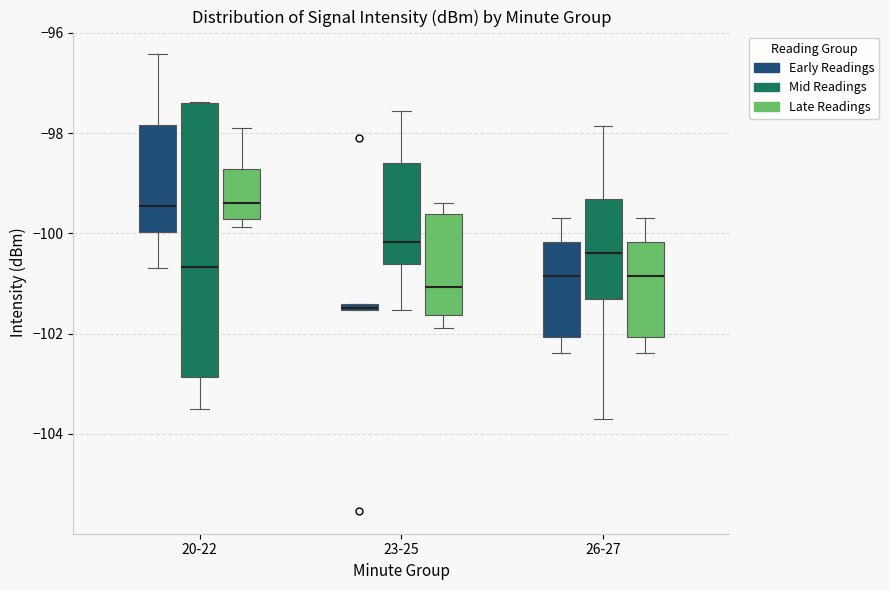

Where is the upper edge of the box for 20-22 (Late Readings) on the y-axis? The values are not printed on the chart, so give them approximately, as read against the axis.

-98.8